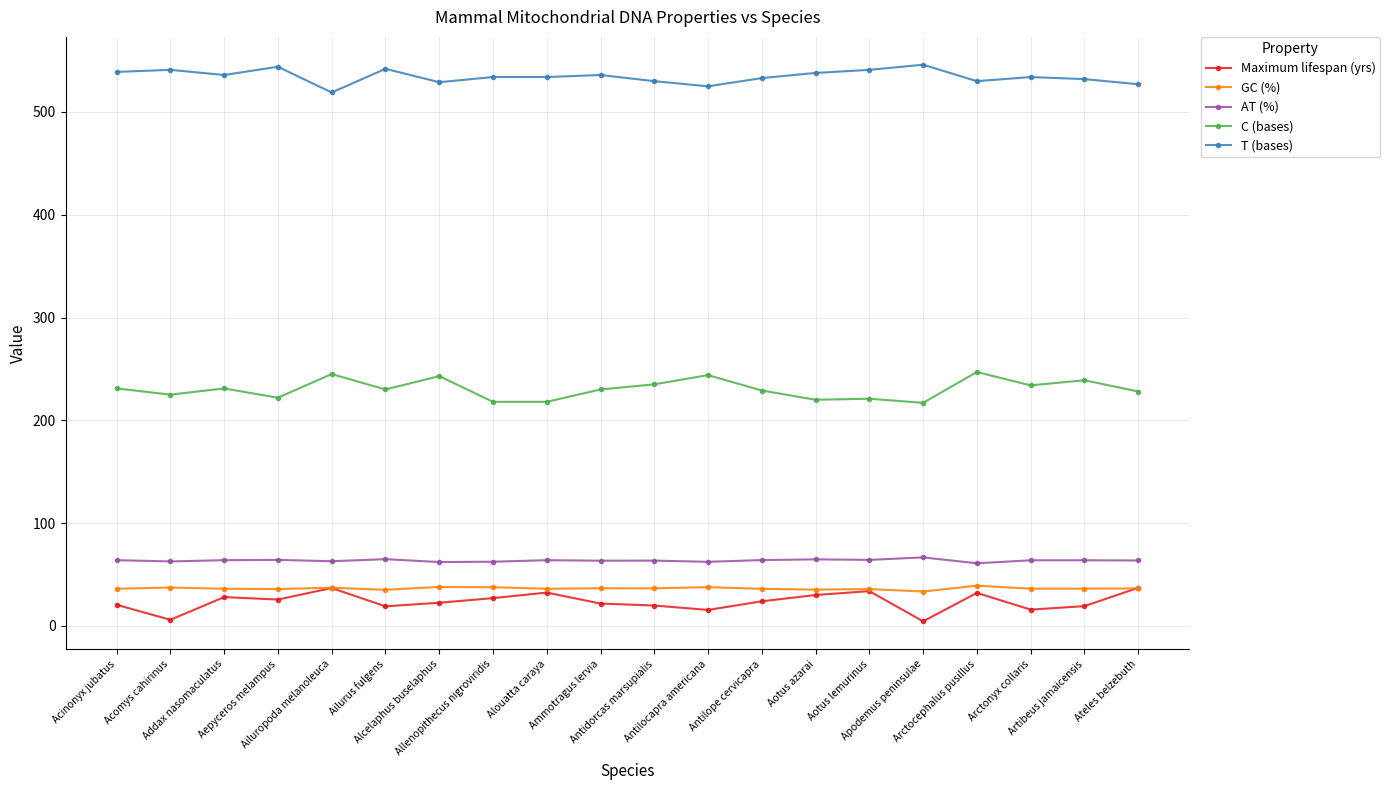

Which series has the largest total across all categories?

T (bases)